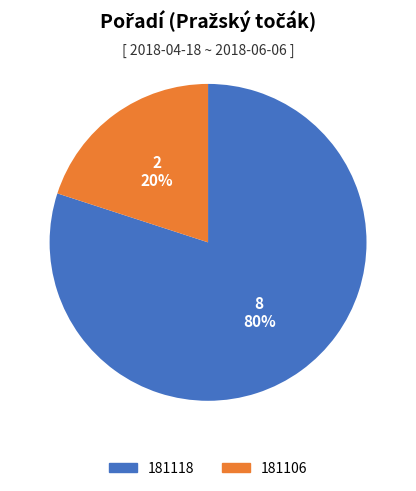

Does any single category account for the majority?

Yes